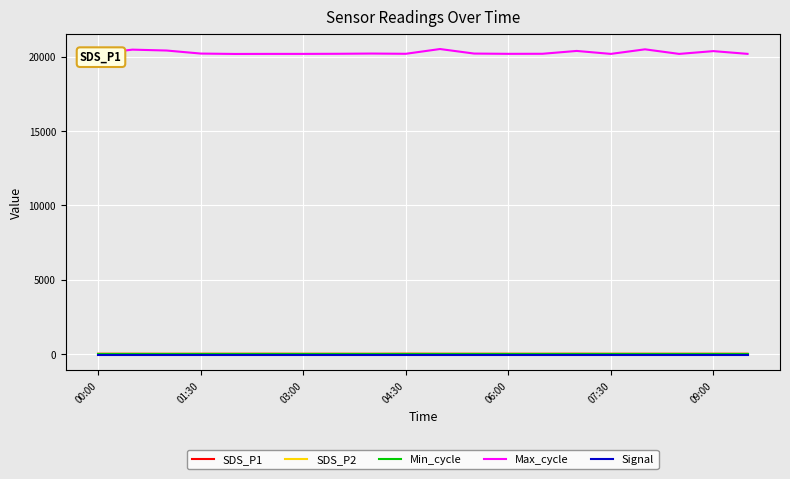

Which series has the largest total across all categories?

Max_cycle